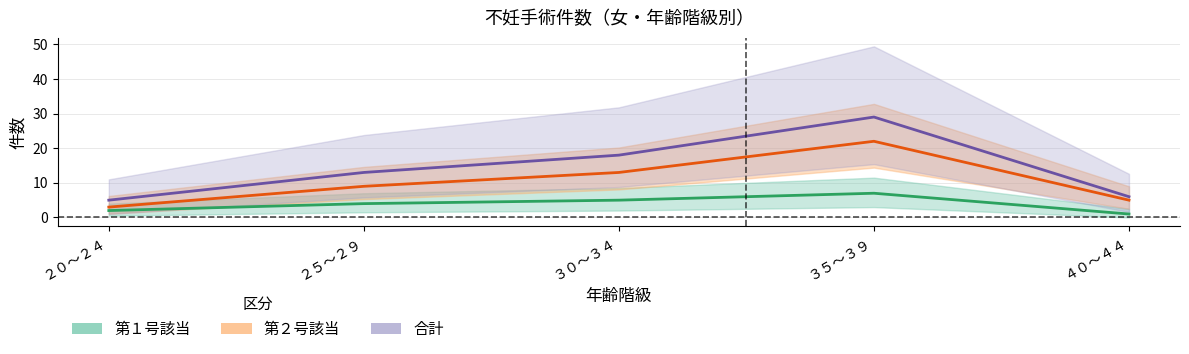

What position from the right is ３０～３４?

3